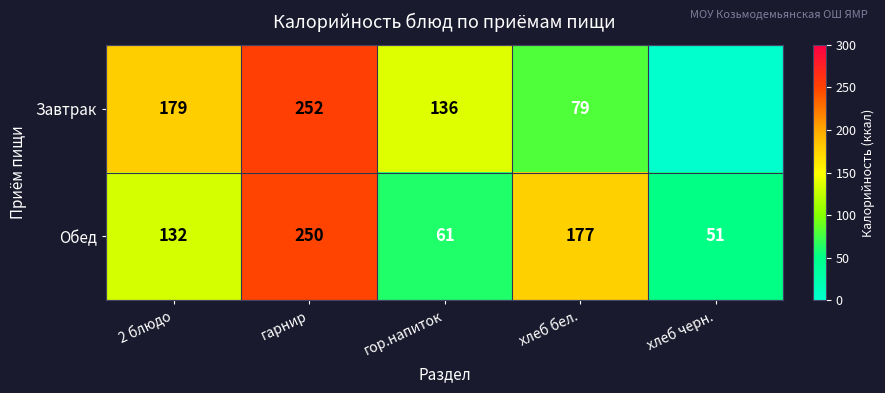

How many distinct data groups are displayed?

2